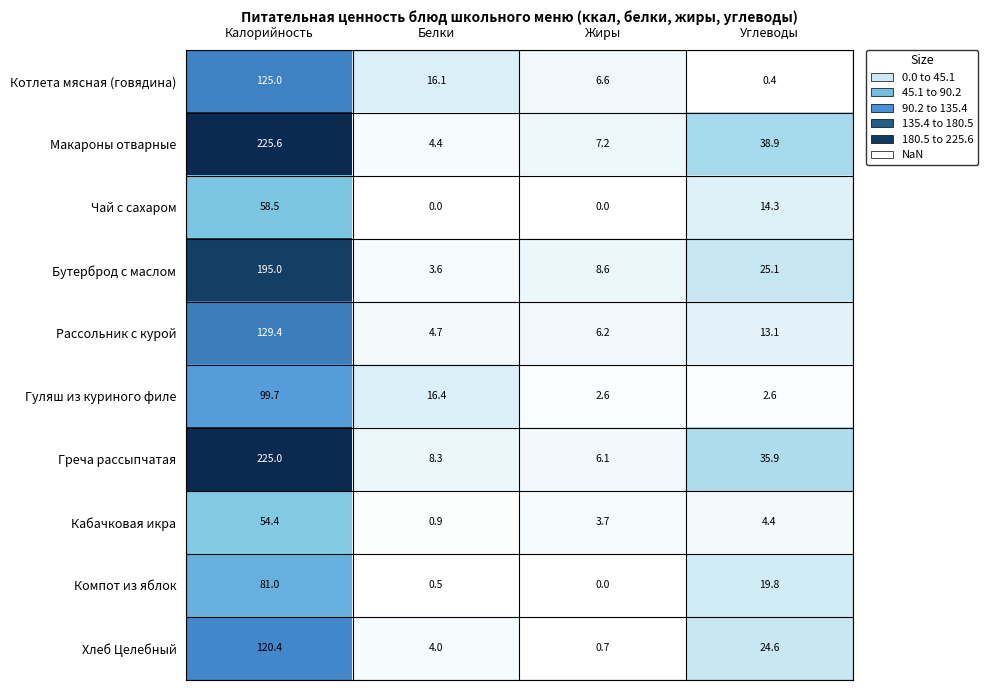

What is the difference between the highest and lowest values at Углеводы?

38.5